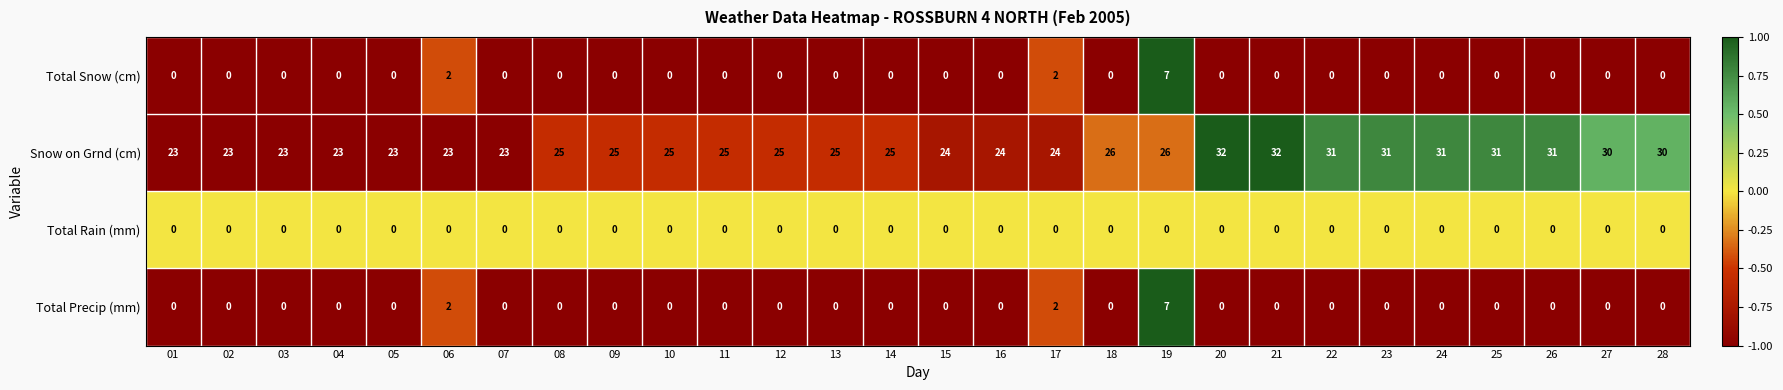

What is the sum of all Total Snow (cm) values?

11